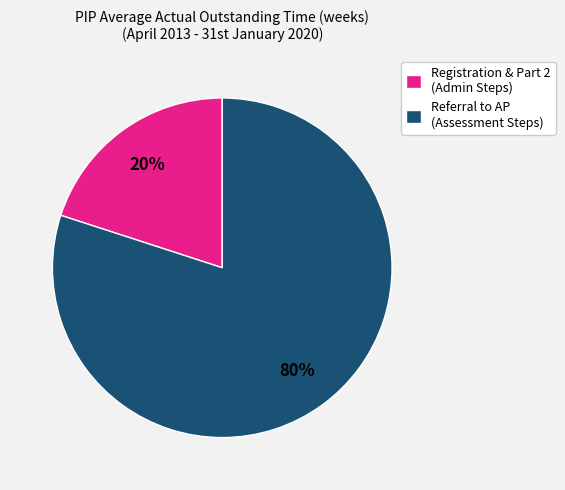

Rank the categories by value from lowest to highest.

Registration & Part 2 (Admin Steps), Referral to AP (Assessment Steps)